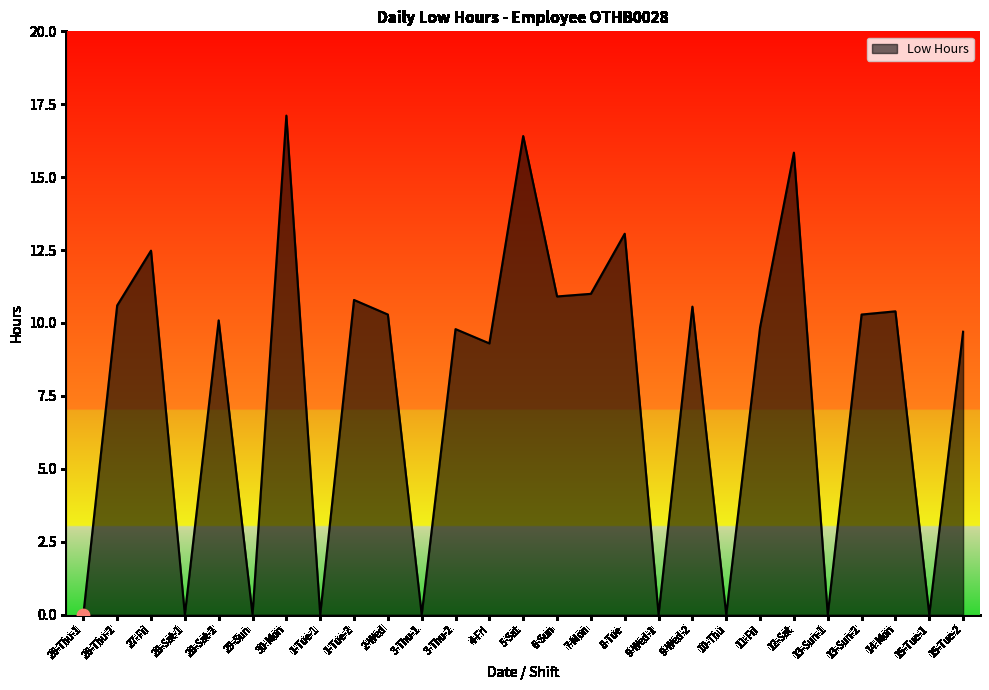

Which has a higher value, 3-Thu-2 or 28-Sat-1?

3-Thu-2